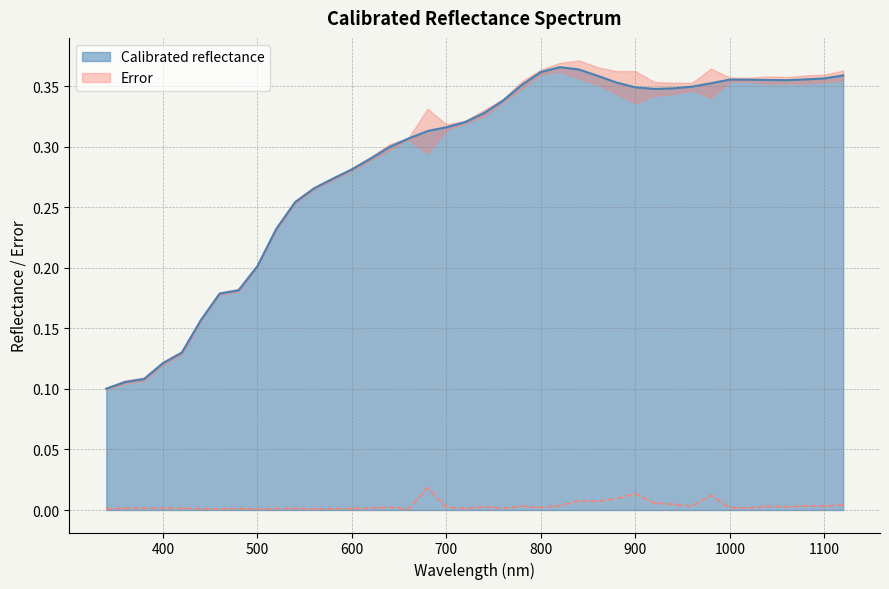

What is the sum of all Error values?

0.1